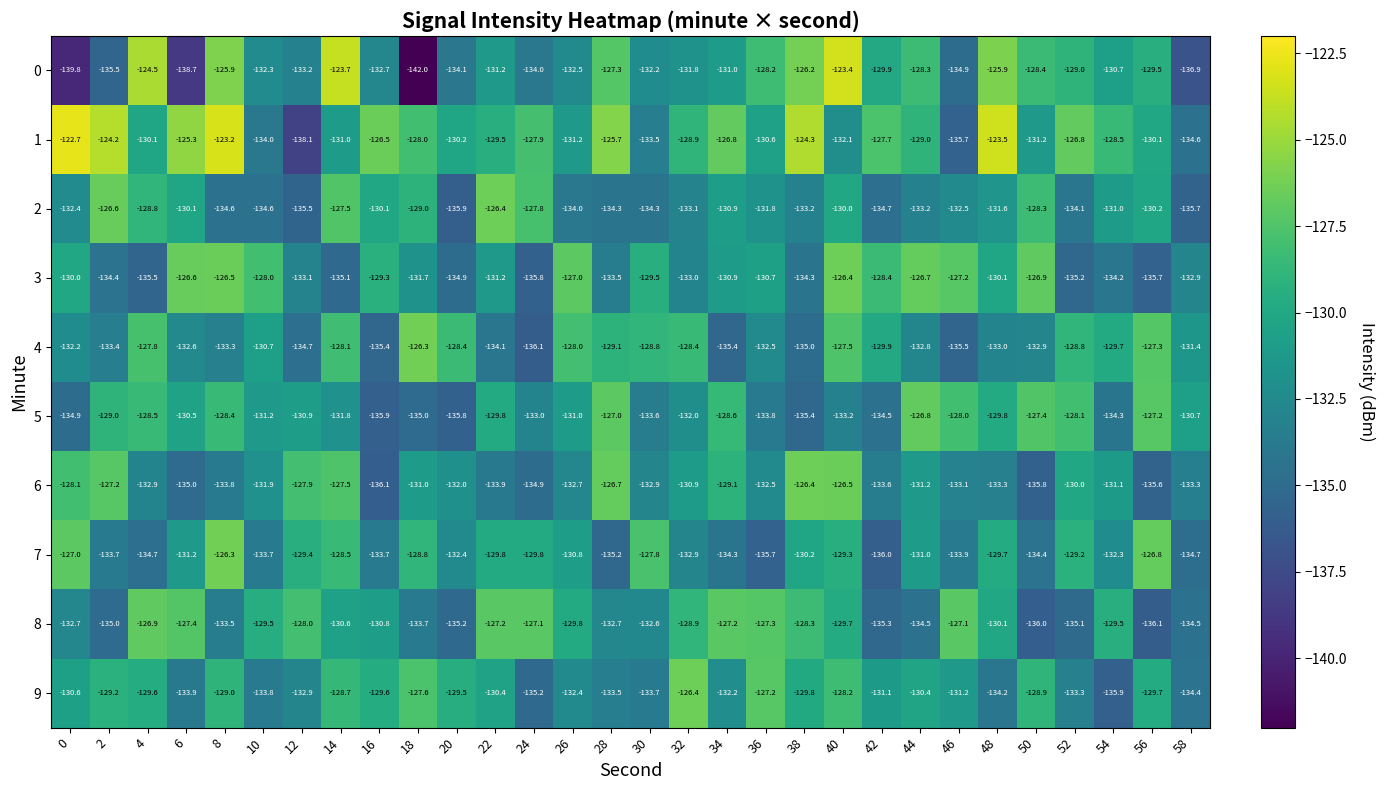

What is the difference between the maximum and minimum values in the 8 series?

9.2